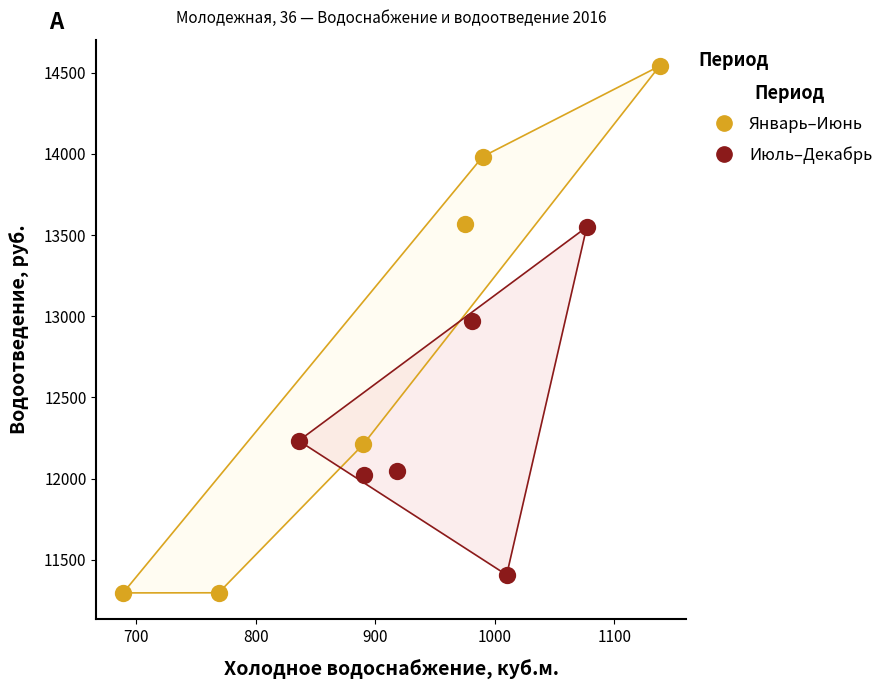

Which series has the widest spread of Y values?

Январь–Июнь